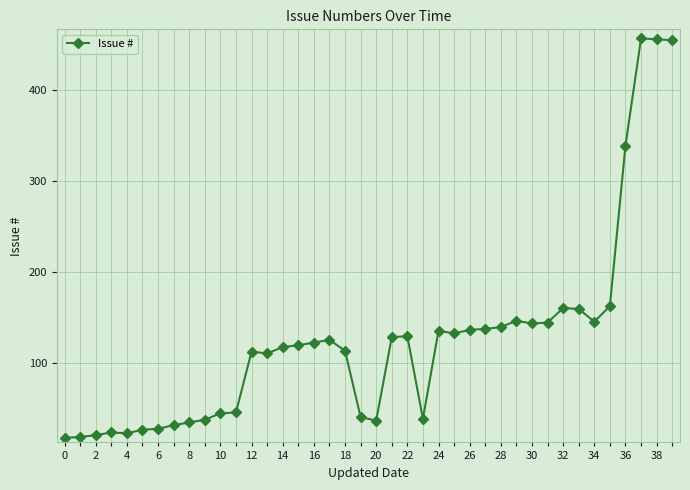

Is this an area chart (filled region under the line)?

No